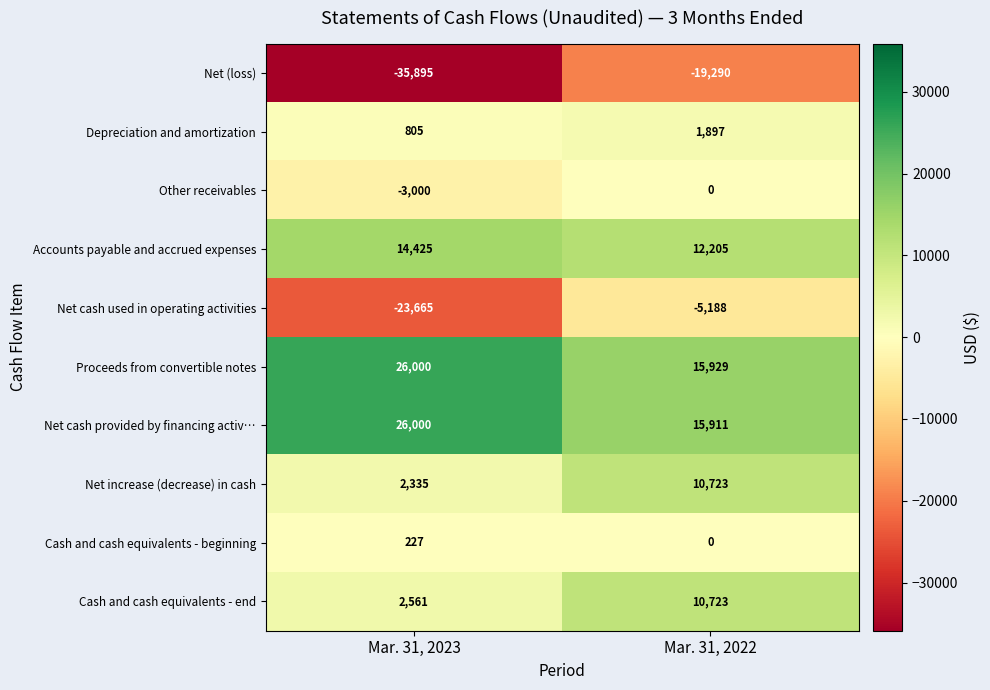

Reading left to right, what are all the values shown in this chart?

Net (loss): Mar. 31, 2023=-35895	Mar. 31, 2022=-19290
Depreciation and amortization: Mar. 31, 2023=805	Mar. 31, 2022=1897
Other receivables: Mar. 31, 2023=-3000	Mar. 31, 2022=0
Accounts payable and accrued expenses: Mar. 31, 2023=14425	Mar. 31, 2022=12205
Net cash used in operating activities: Mar. 31, 2023=-23665	Mar. 31, 2022=-5188
Proceeds from convertible notes: Mar. 31, 2023=26000	Mar. 31, 2022=15929
Net cash provided by financing activ…: Mar. 31, 2023=26000	Mar. 31, 2022=15911
Net increase (decrease) in cash: Mar. 31, 2023=2335	Mar. 31, 2022=10723
Cash and cash equivalents - beginning: Mar. 31, 2023=227	Mar. 31, 2022=0
Cash and cash equivalents - end: Mar. 31, 2023=2561	Mar. 31, 2022=10723